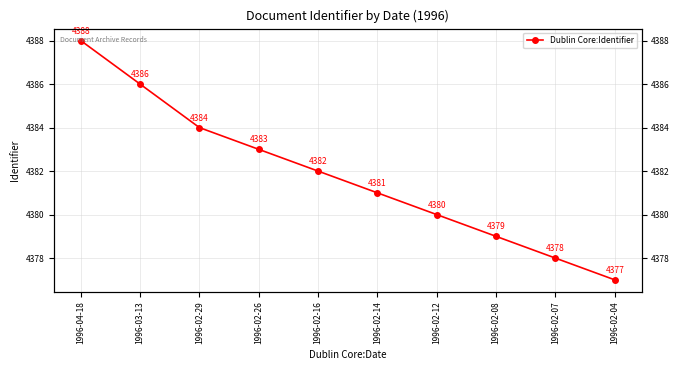

At which label is the value closest to 4382?

1996-02-16